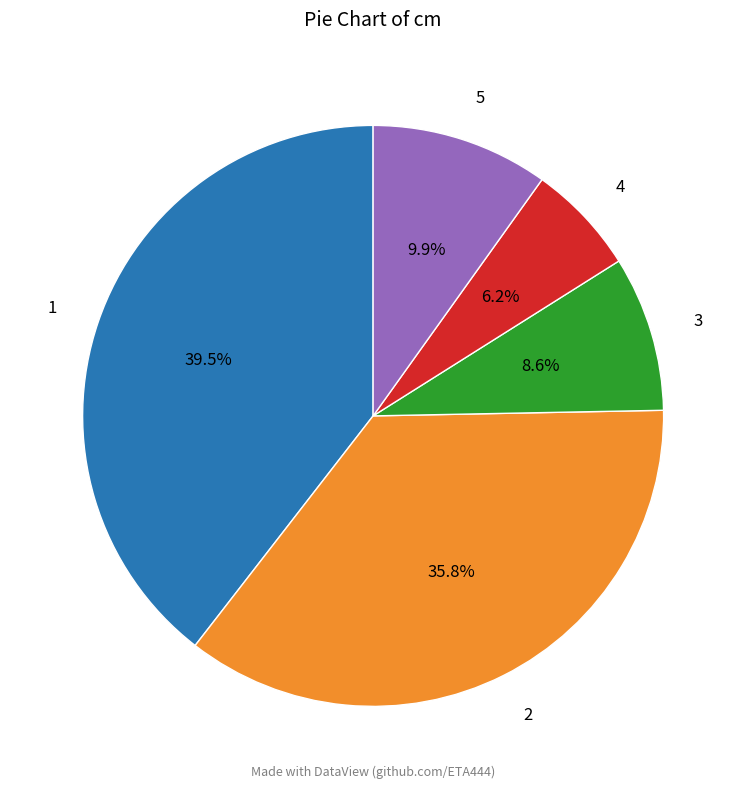

Which has a higher value, 3 or 2?

2